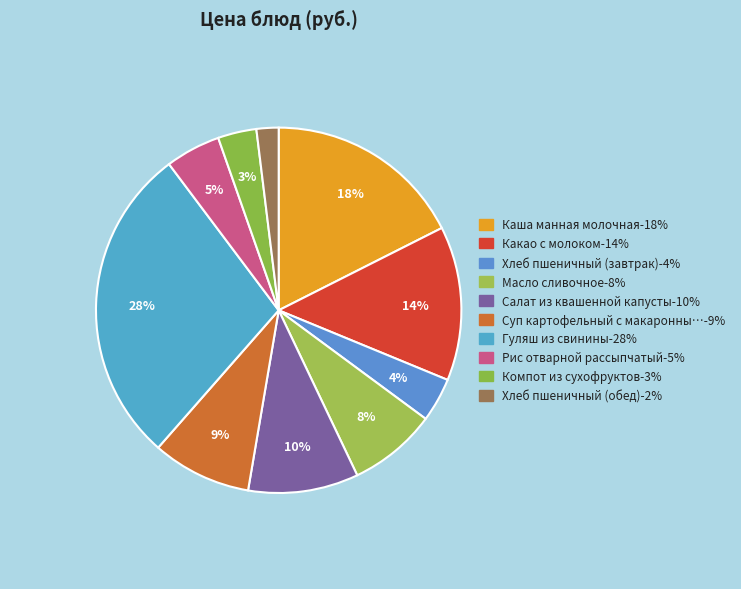

How many segments does this pie chart have?

10